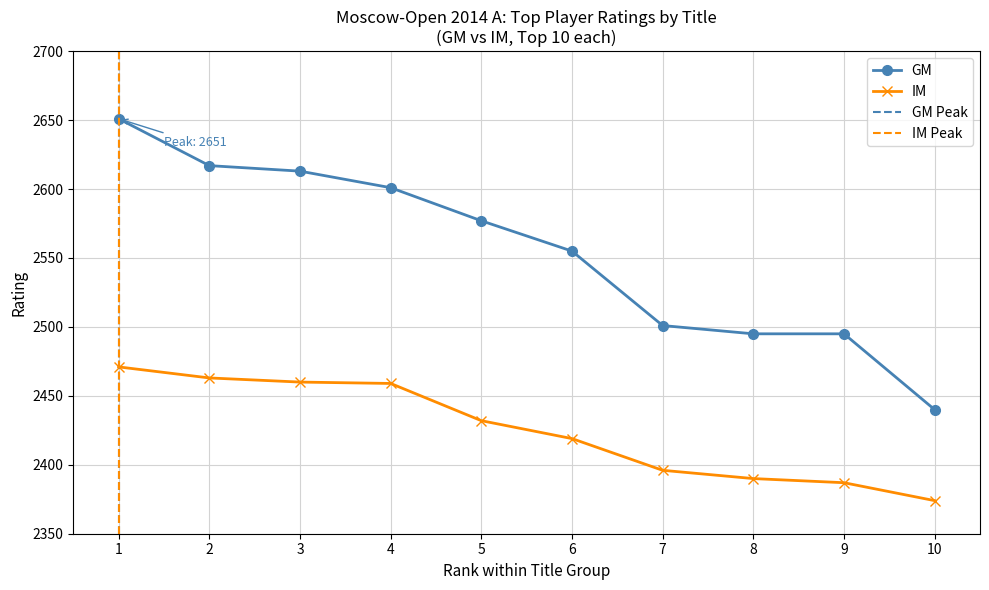

True or false: IM has more than 1 interior local peaks.

False